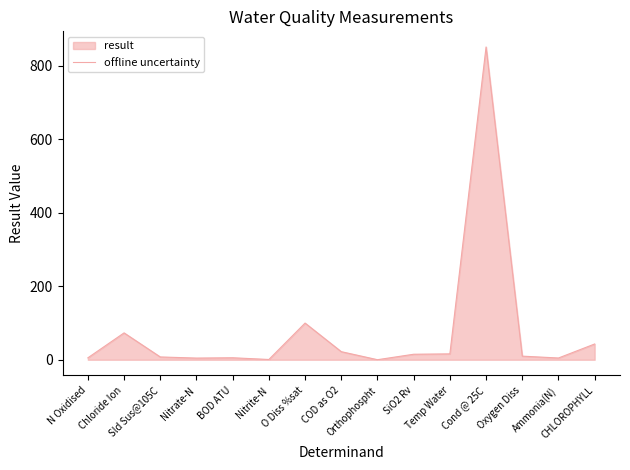

What is the value of the 1st point from the left?

5.3